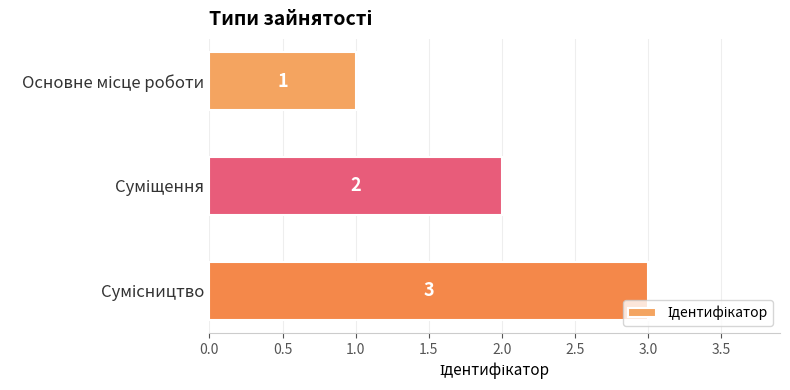

What is the value of the 3rd bar from the top?

3